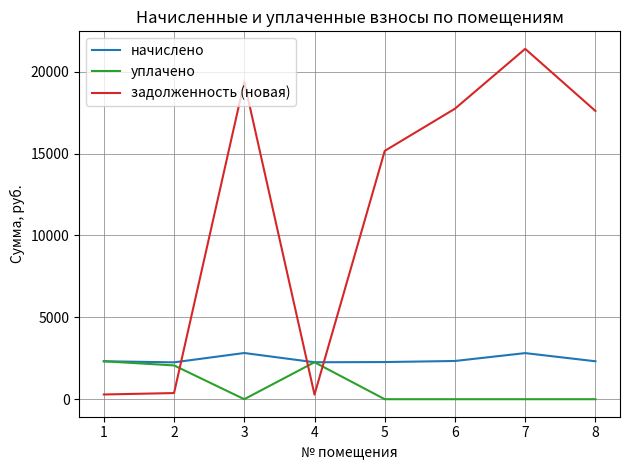

What is the spread (max minus min) of values at 8?

17606.1